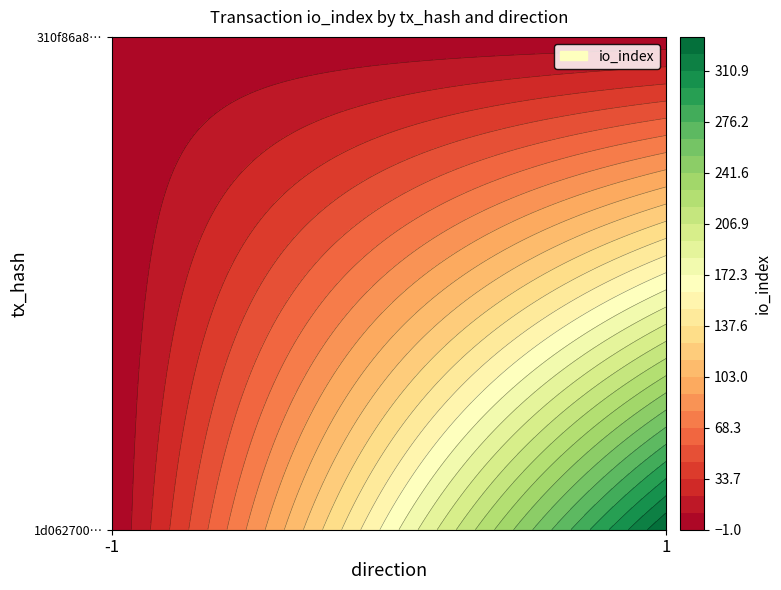

Rank the categories by 310f86a829dac6172d6ad2ec8035929eefd4147 value from highest to lowest.

1, -1